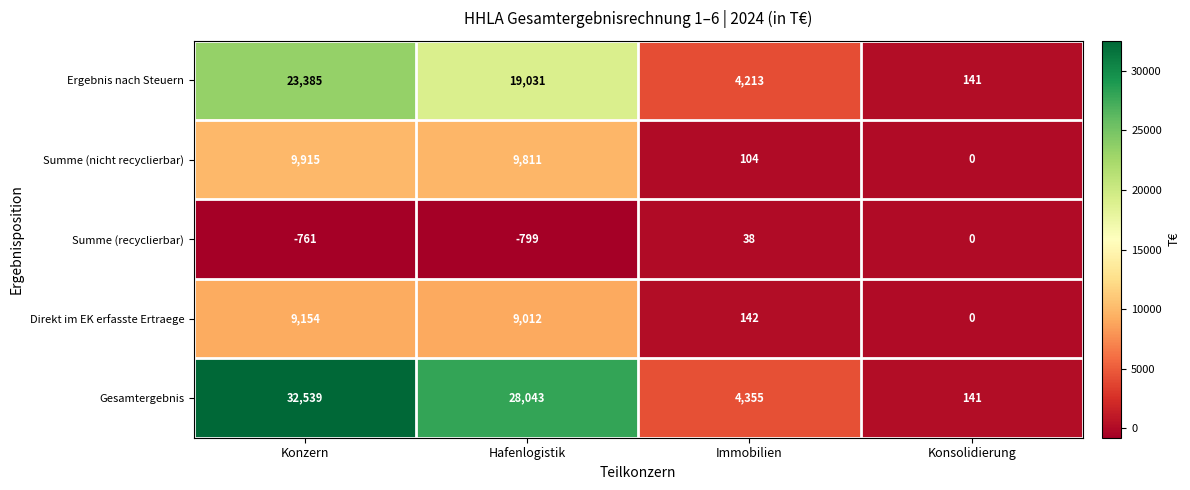

Reading left to right, transcribe all the data shown in this chart.

Ergebnis nach Steuern: 23385	19031	4213	141
Summe (nicht recyclierbar): 9915	9811	104	0
Summe (recyclierbar): -761	-799	38	0
Direkt im EK erfasste Ertraege: 9154	9012	142	0
Gesamtergebnis: 32539	28043	4355	141